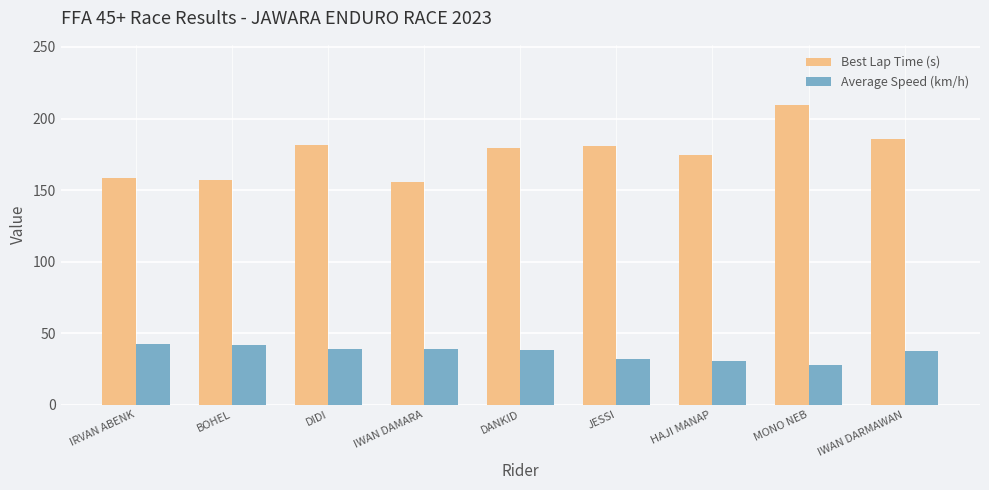

What is the sum of the Average Speed (km/h) values at BOHEL and IWAN DAMARA?

80.3